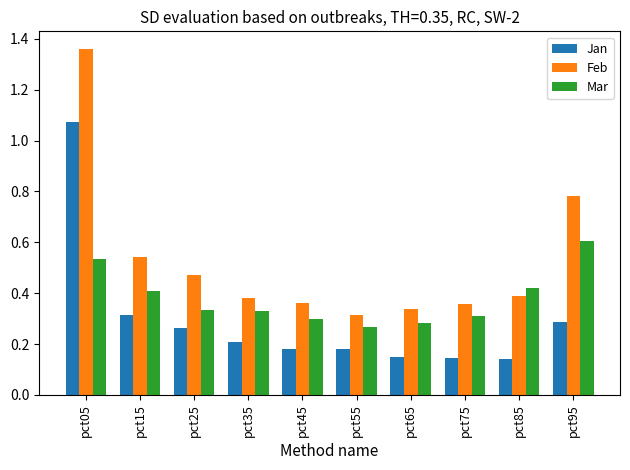

Which category has the highest value in the Feb series?

pct05